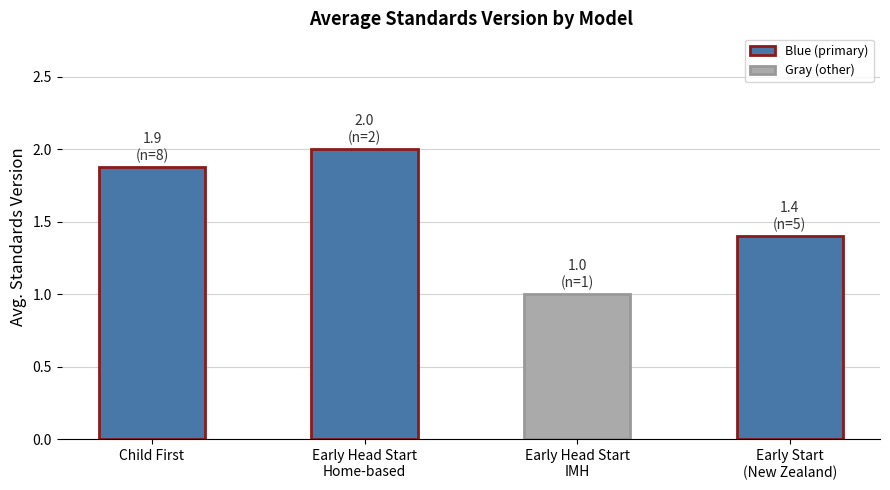

The value at Early Head Start
Home-based is 2.0. True or false?

True